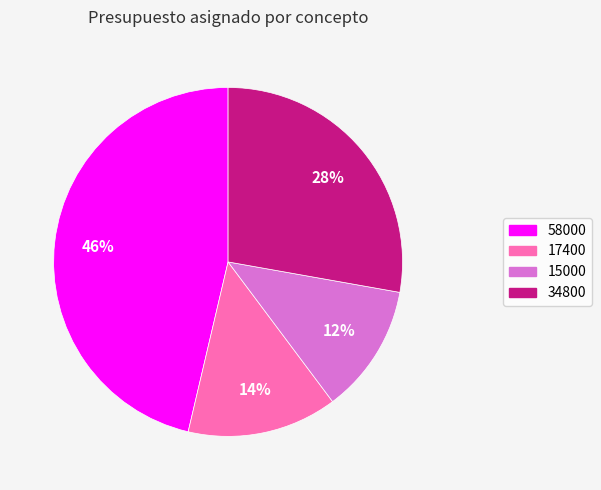

Does any single category account for the majority?

No